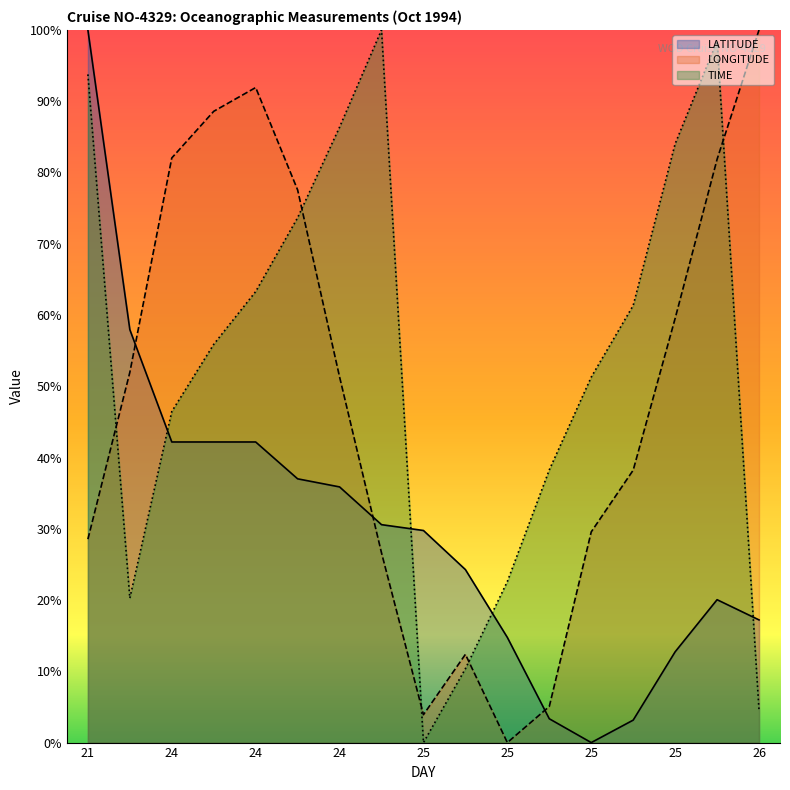

Reading left to right, what are all the values shown in this chart?

LATITUDE: 100.0	57.9	42.2	42.2	42.2	37.0	35.9	30.6	29.8	24.3	14.8	3.3	0.0	3.2	12.7	20.1	17.2
LONGITUDE: 28.5	52.0	82.0	88.6	91.9	77.5	51.3	26.6	3.9	12.4	0.0	5.1	29.6	38.2	59.5	81.8	100.0
TIME: 93.8	20.3	46.5	55.9	63.3	73.7	86.4	100.0	0.0	10.4	22.6	38.3	51.3	61.3	84.0	98.4	4.5